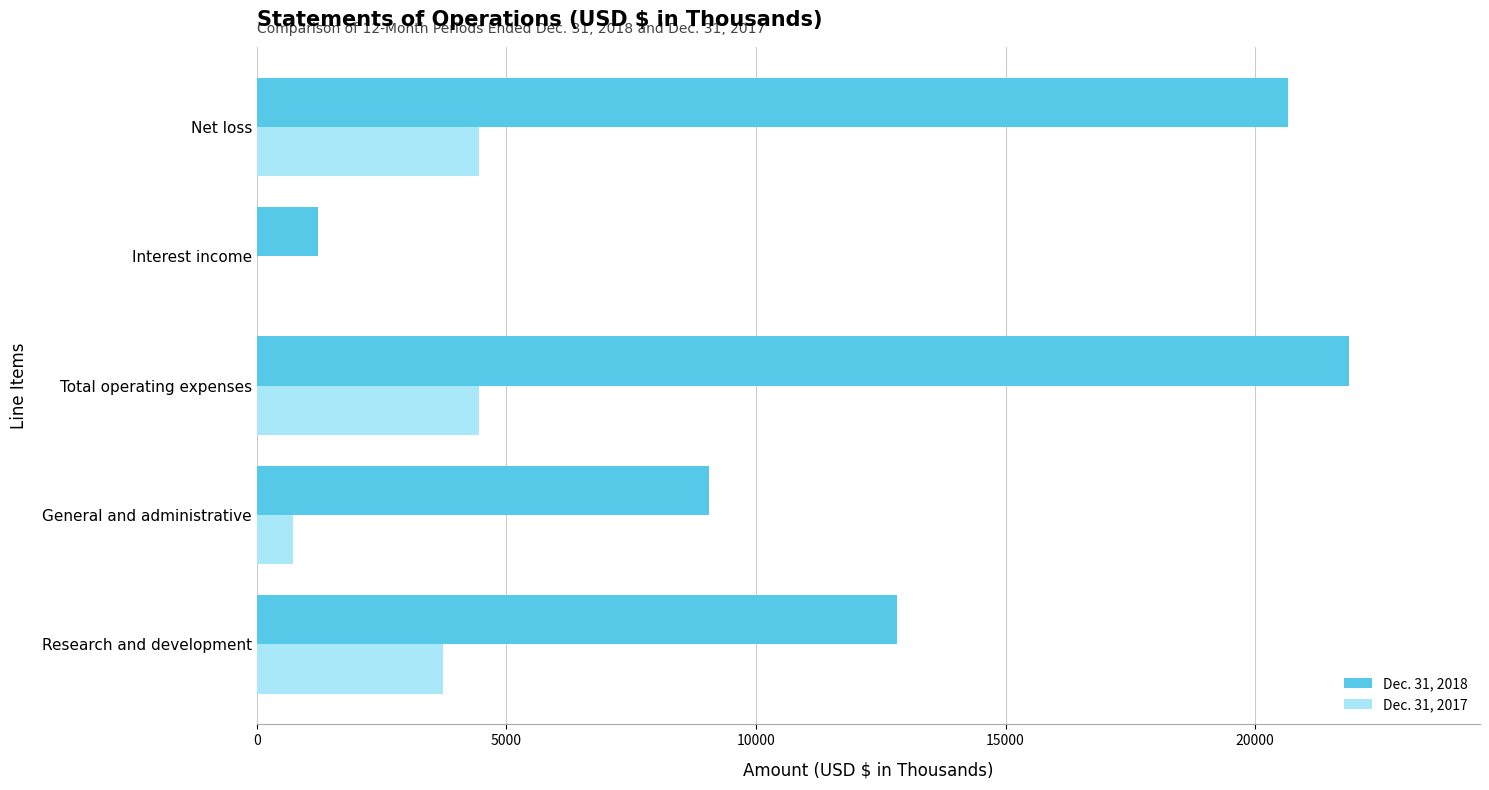

What is the total value across all series at Net loss?

25107